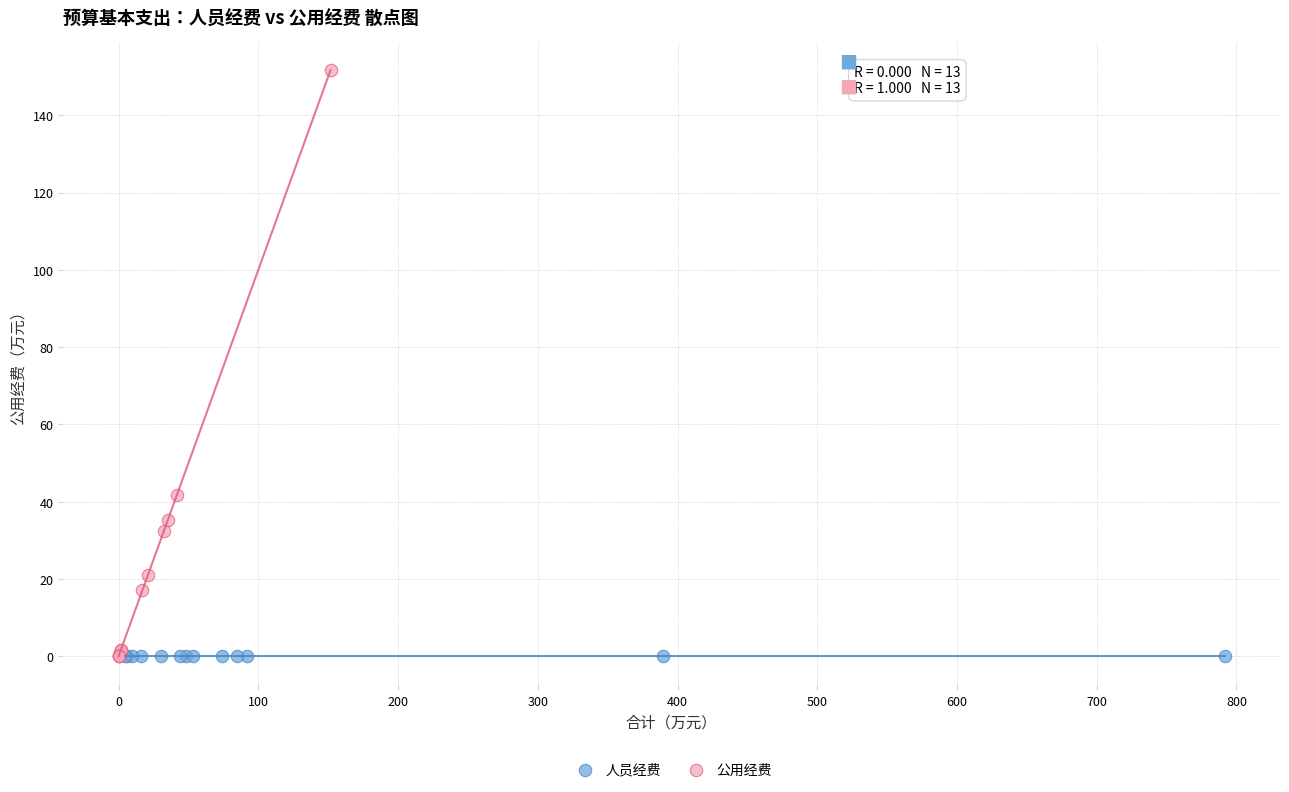

What are all the series names shown in the legend?

人员经费, 公用经费